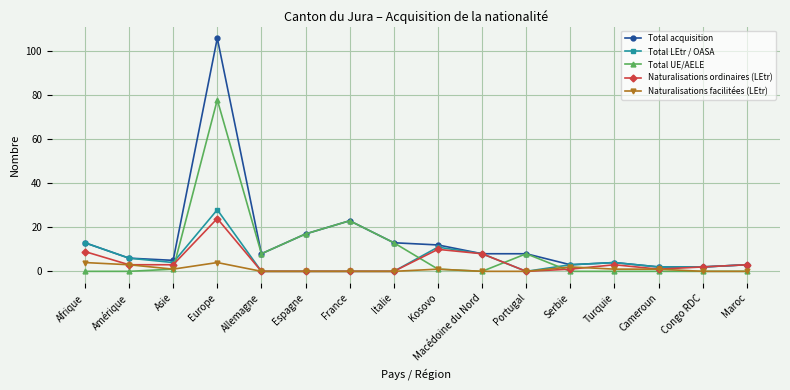

Does the chart display data point markers on the line(s)?

Yes